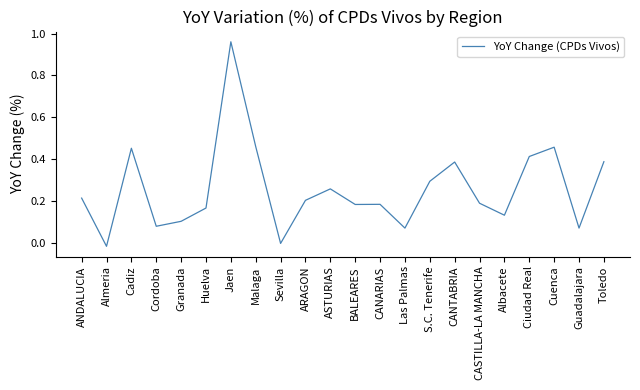

Is it true that the value at Malaga is 0.2?

False